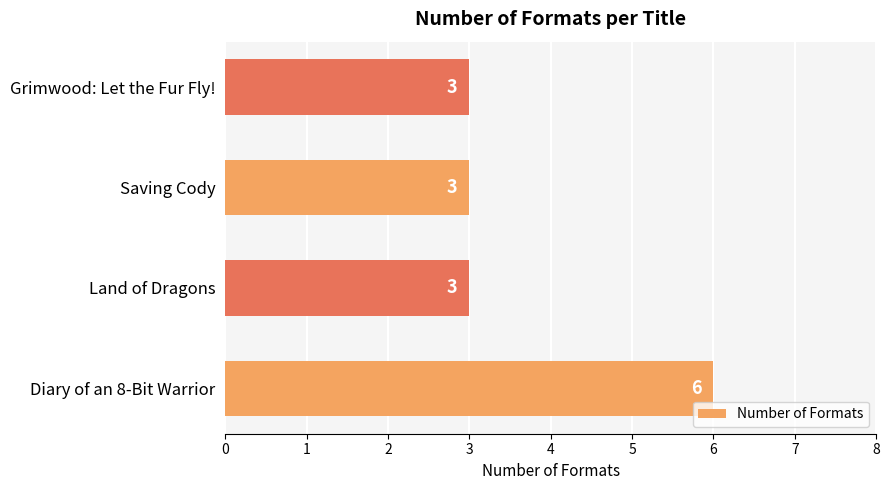

Are the bars grouped side by side (vs. stacked)?

No